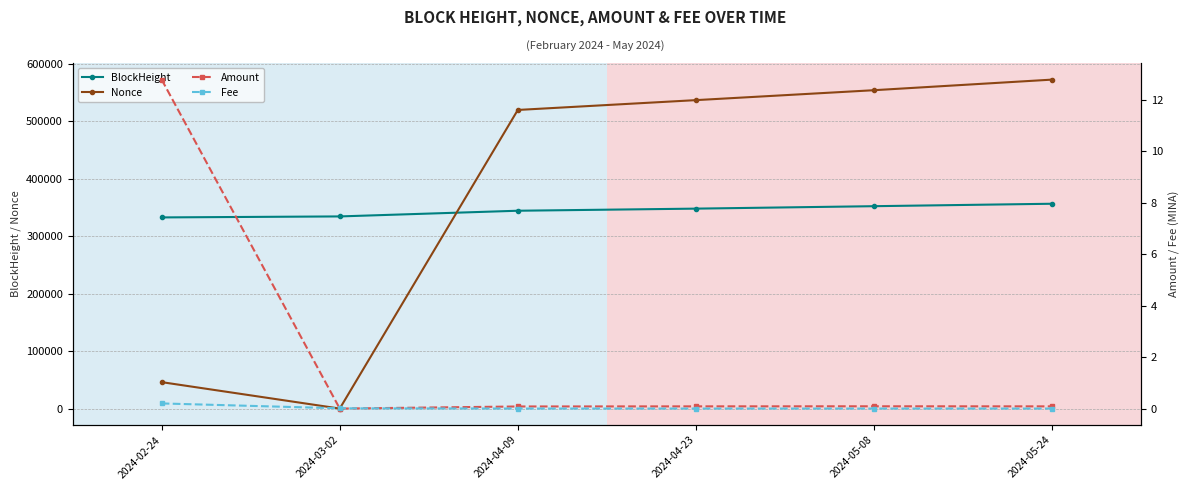

Which series changed the most between 2024-04-09 and 2024-05-08?

Nonce